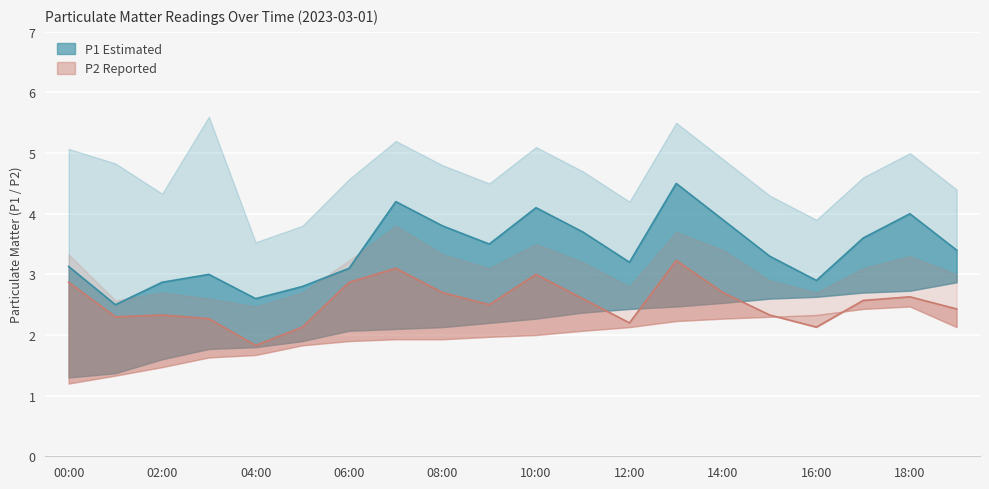

What is the spread (max minus min) of values at 14:00?

2.6